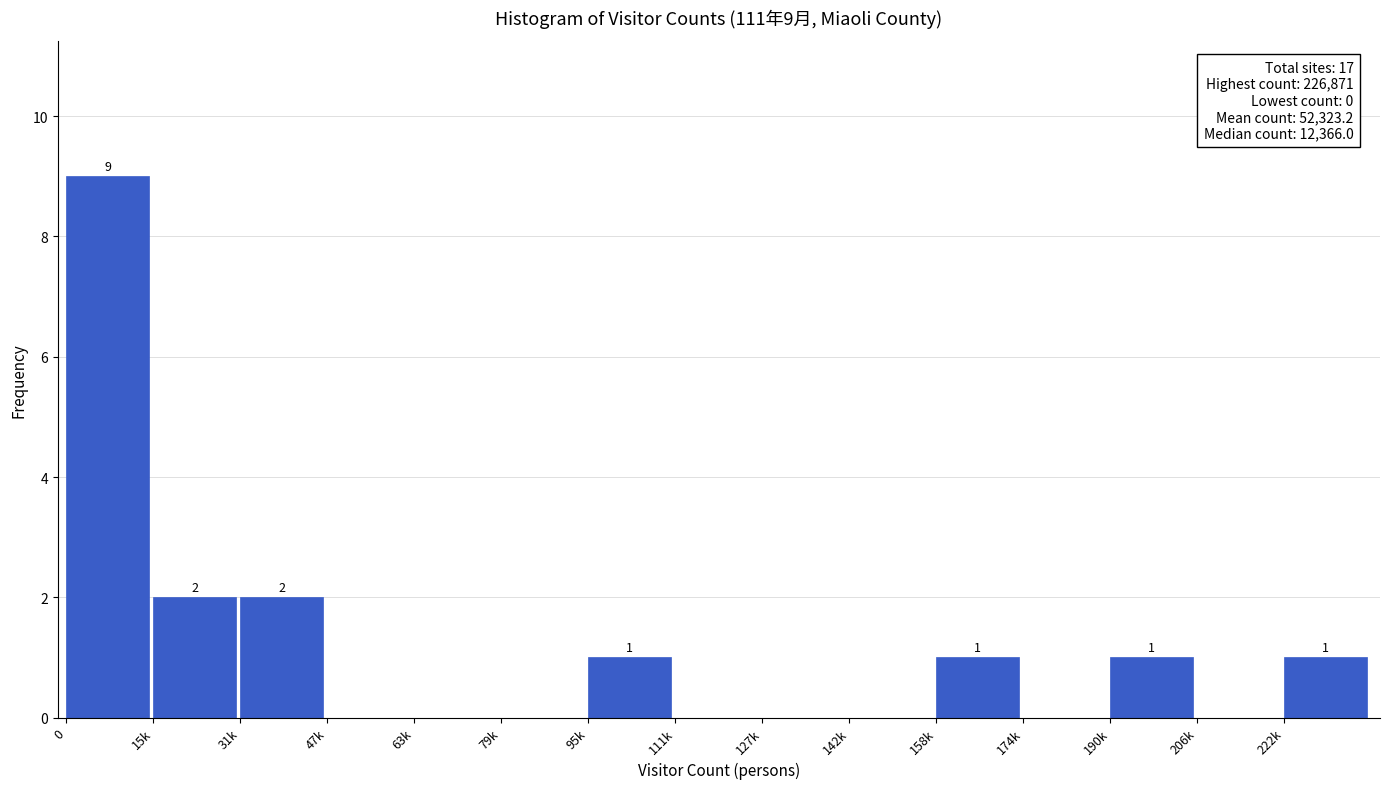

Reading left to right, what are all the values shown in this chart?

0=9	15k=2	31k=2	47k=0	63k=0	79k=0	95k=1	111k=0	127k=0	142k=0	158k=1	174k=0	190k=1	206k=0	222k=1